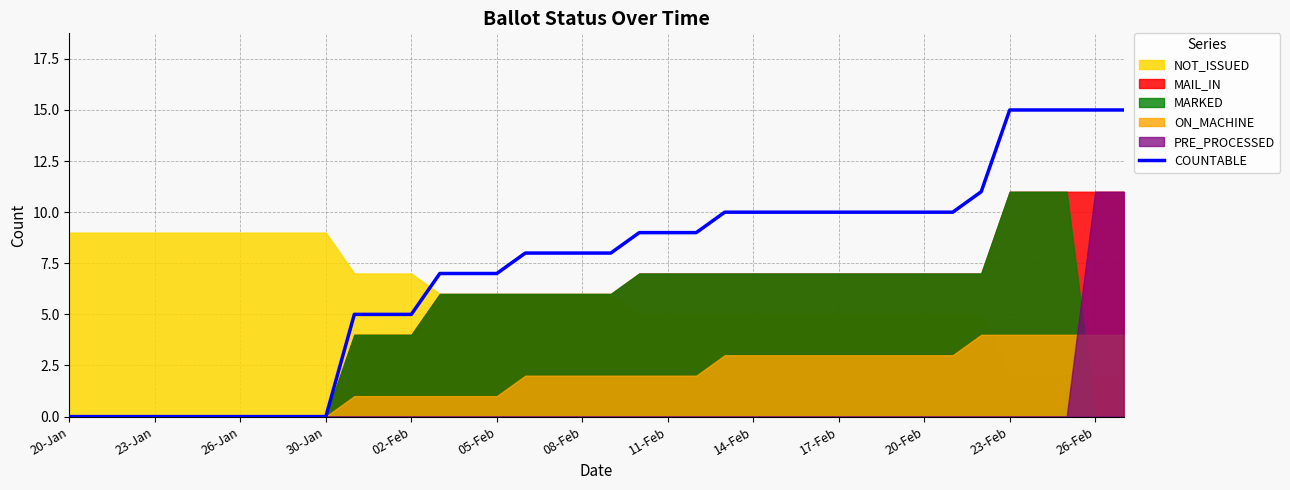

What is the difference between the second highest and minimum values?

15